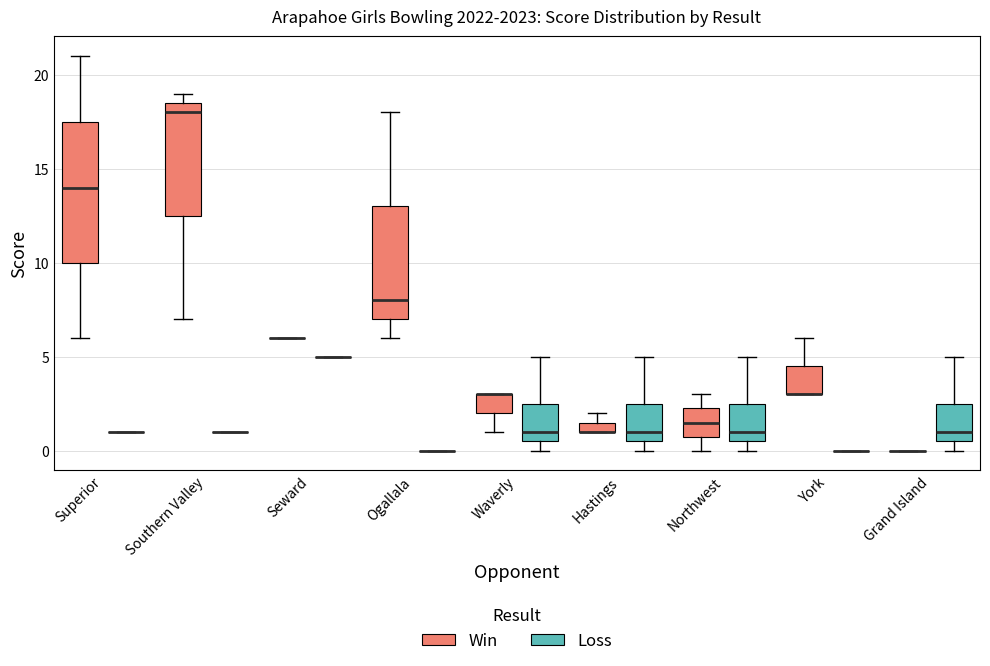

Comparing the boxes themselves (not the whiskers), which one is the tallest?

Superior (Win)